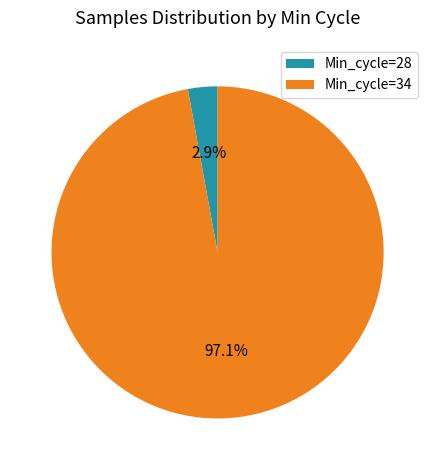

Does any single category account for the majority?

Yes